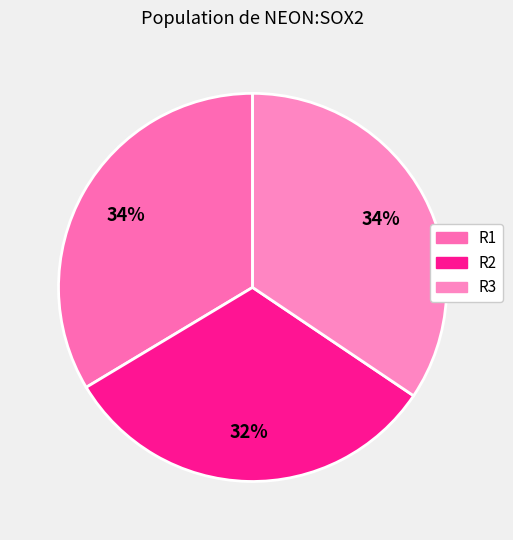

Is it true that R1 is 34% of the pie?

True